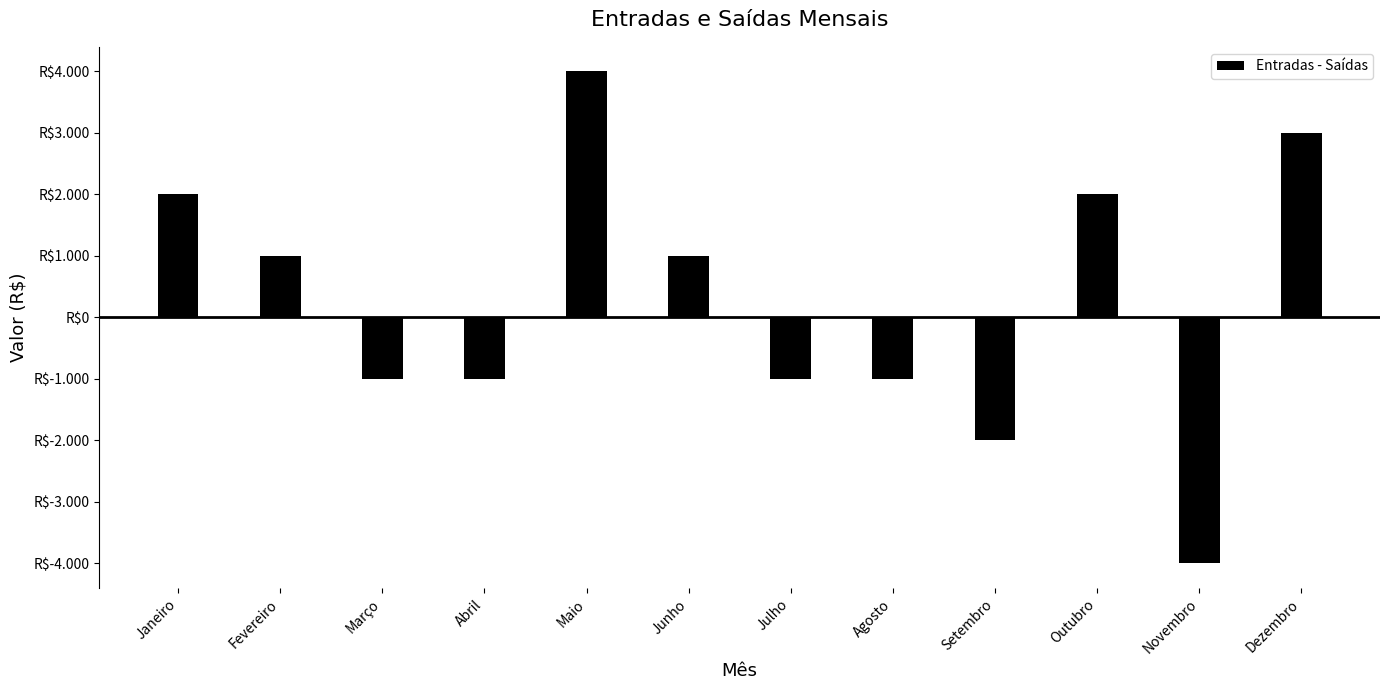

What is the change in value from Maio to Outubro?

-2000